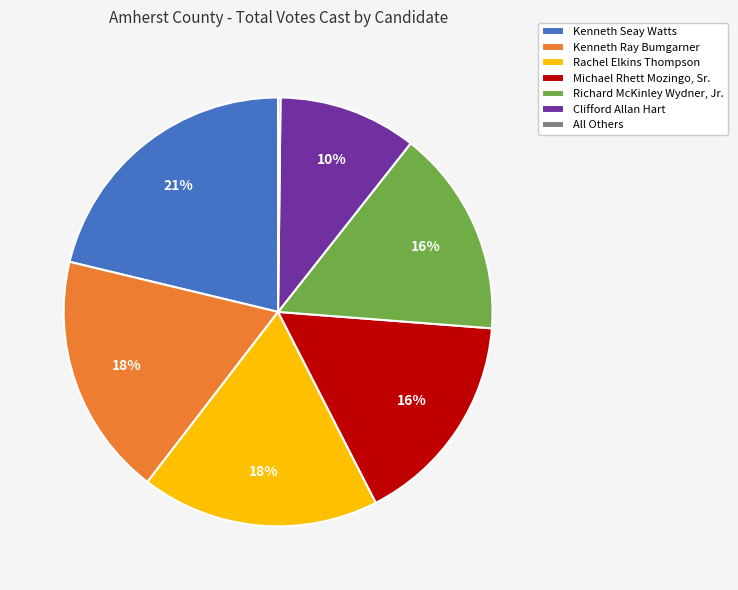

Does any single category account for the majority?

No